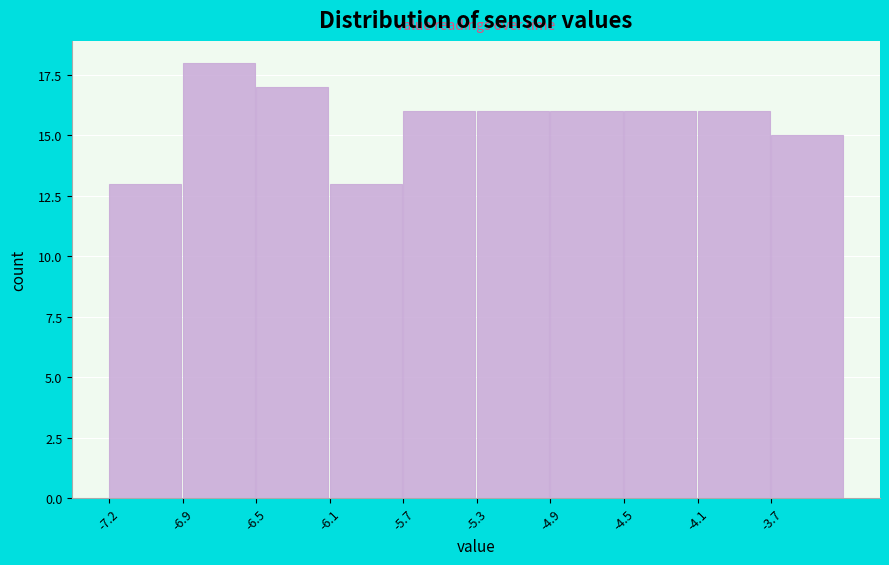

Reading left to right, extract all data points from this chart.

-7.2=13	-6.9=18	-6.5=17	-6.1=13	-5.7=16	-5.3=16	-4.9=16	-4.5=16	-4.1=16	-3.7=15